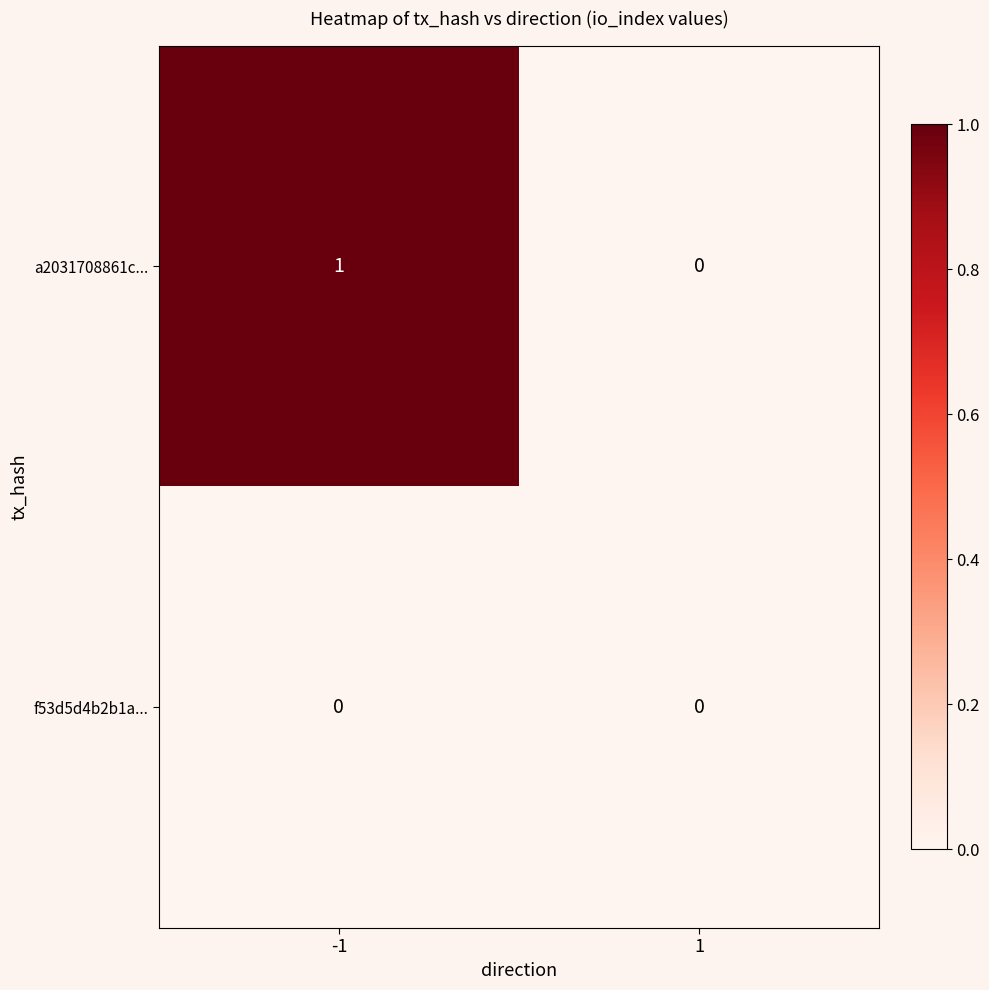

Rank the series by their average value, from highest to lowest.

a2031708861c..., f53d5d4b2b1a...